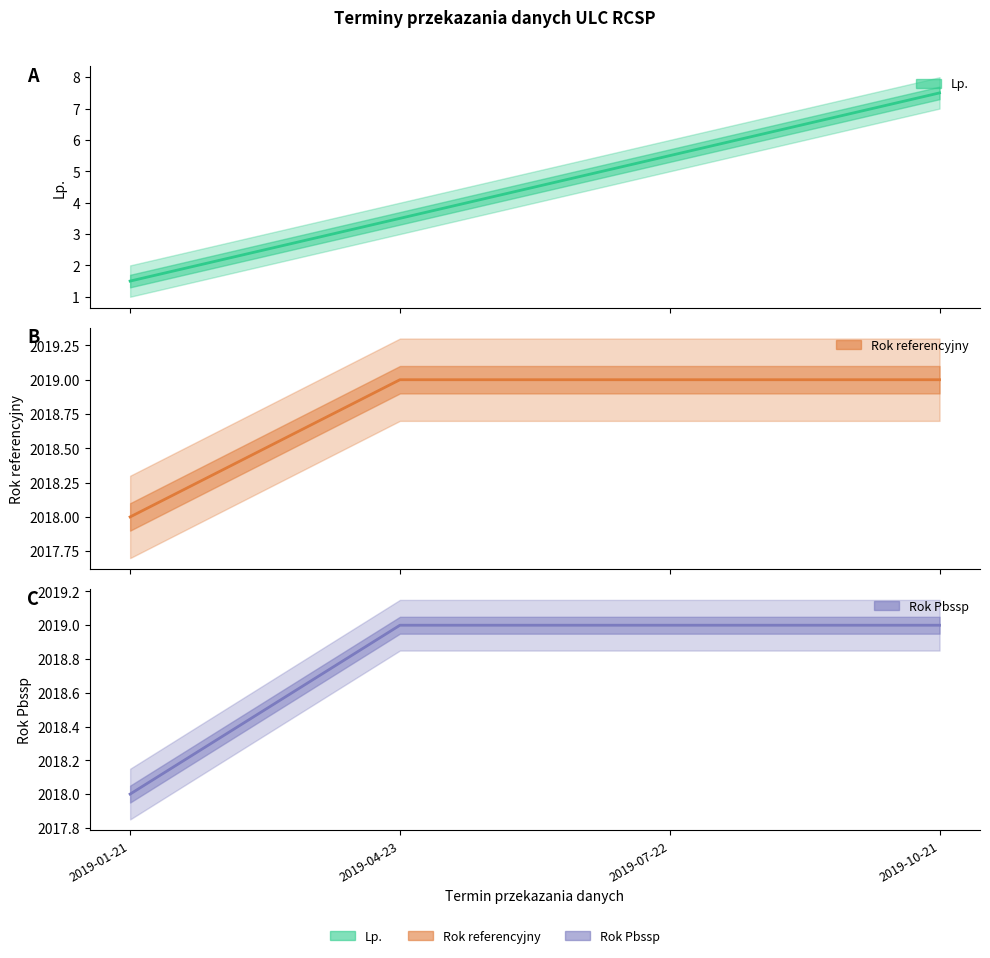

What is the sum of the Rok Pbssp values at 2019-10-21 and 2019-04-23?

4038.0